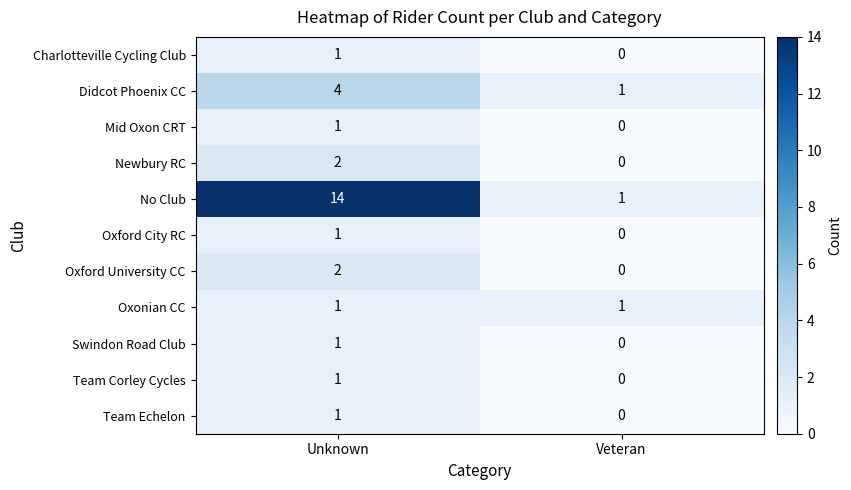

Where is No Club nearest to the value 7?

Veteran